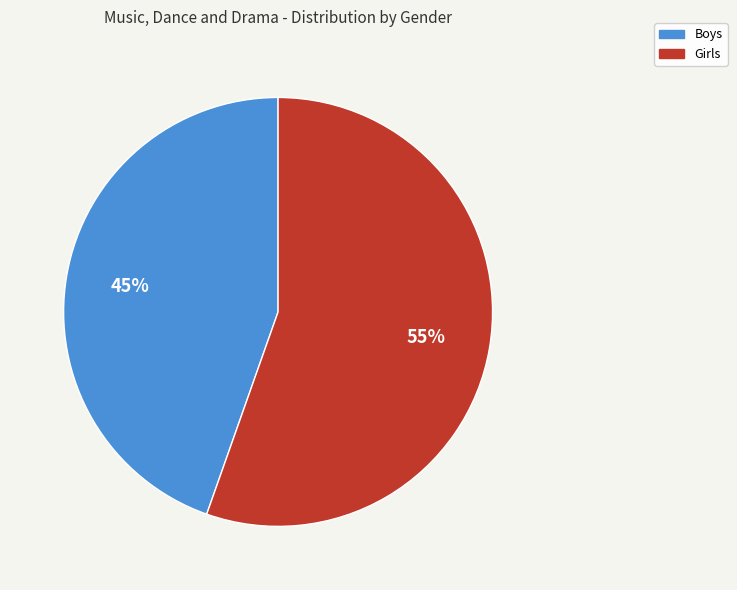

Between Boys and Girls, which is larger?

Girls